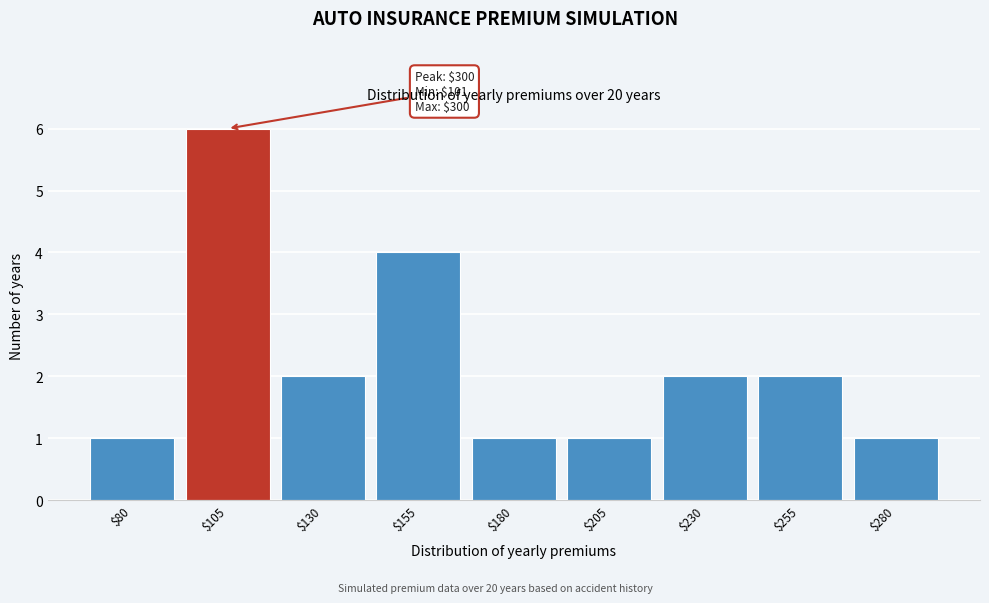

Reading right to left, list all the values displayed in this chart.

1	2	2	1	1	4	2	6	1